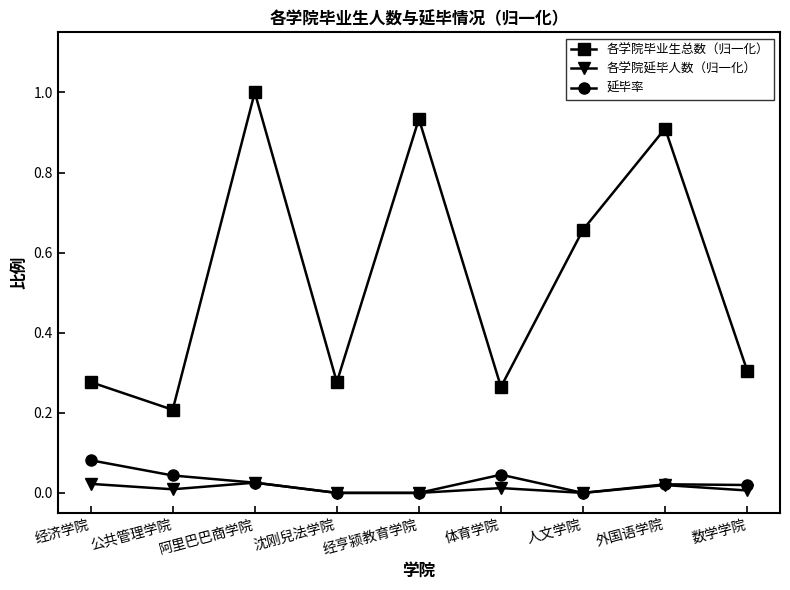

What position from the left is 经亨颍教育学院?

5